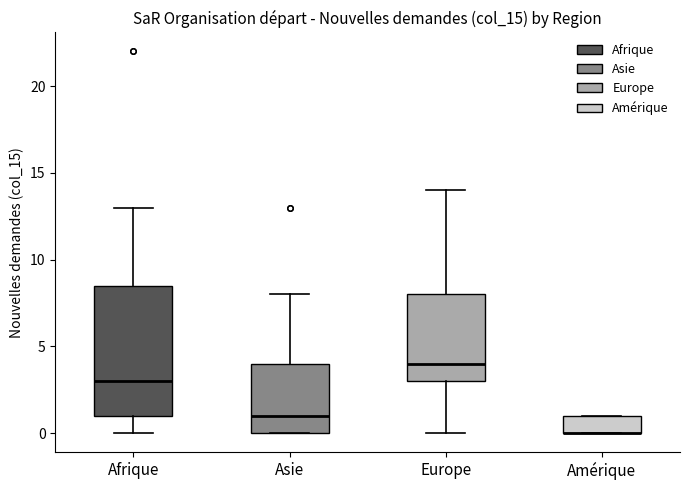

Where does the upper whisker of the box for Europe end on the y-axis? The values are not printed on the chart, so give them approximately, as read against the axis.

14.0